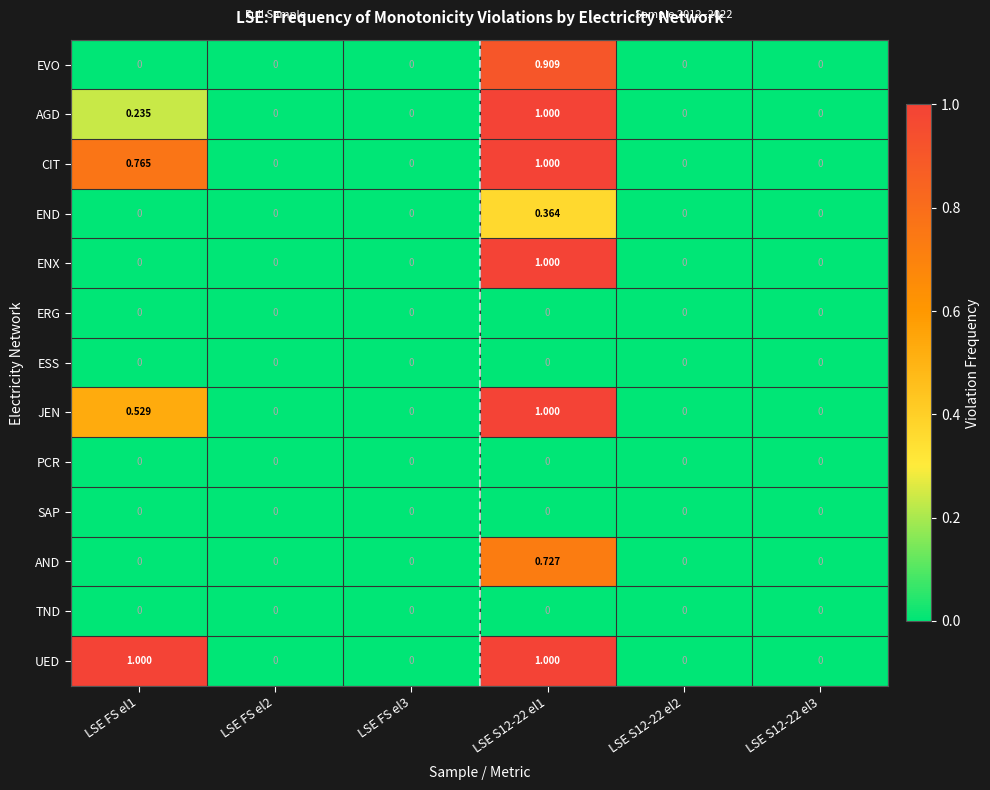

Which series has the largest total across all categories?

UED